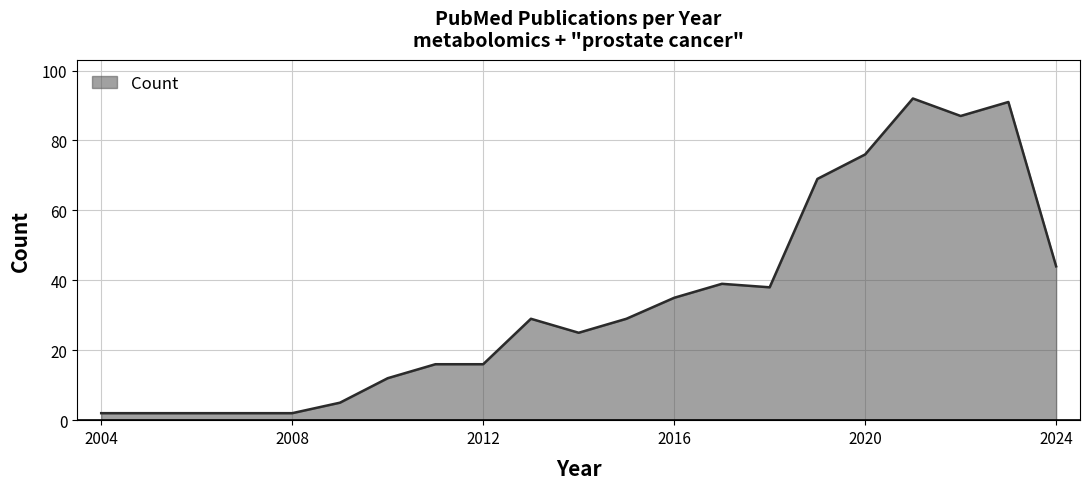

What is the greatest value displayed?

92